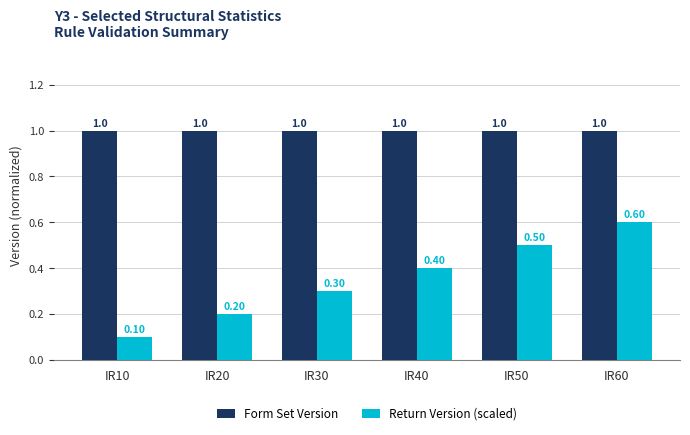

Which series has the largest total across all categories?

Form Set Version